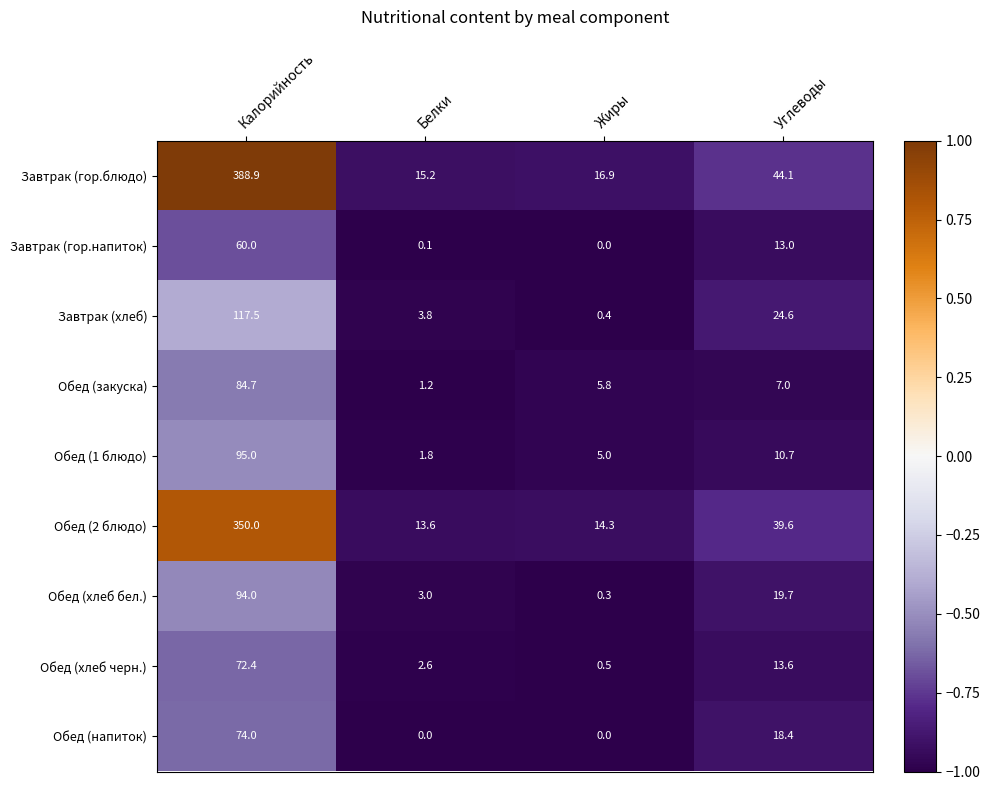

Between Калорийность and Белки, which series saw the biggest shift?

Завтрак (гор.блюдо)